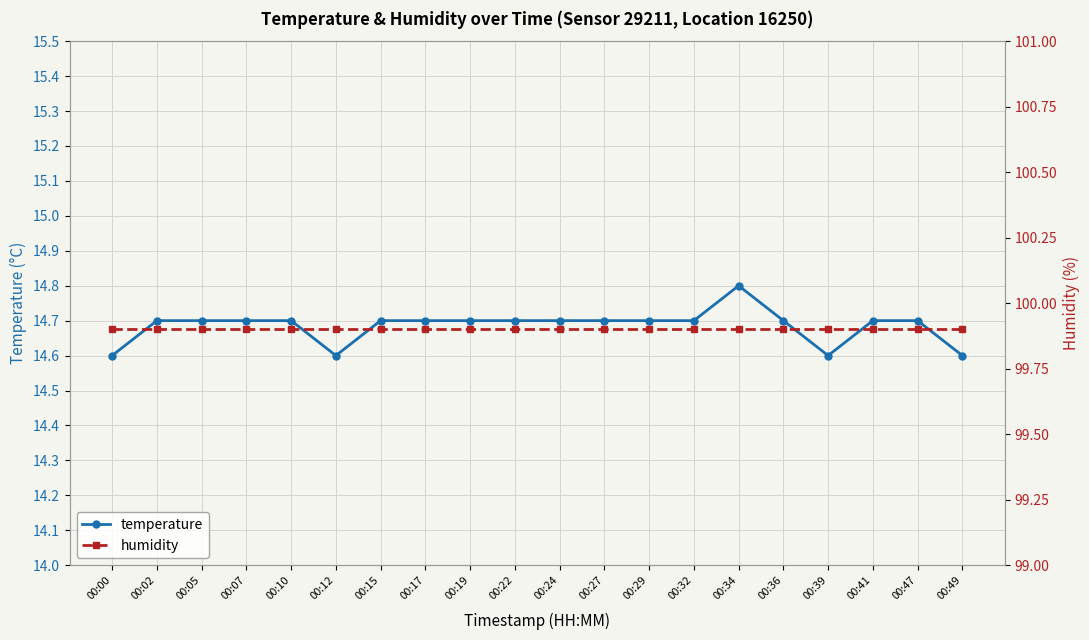

How many lines are shown in the chart?

2